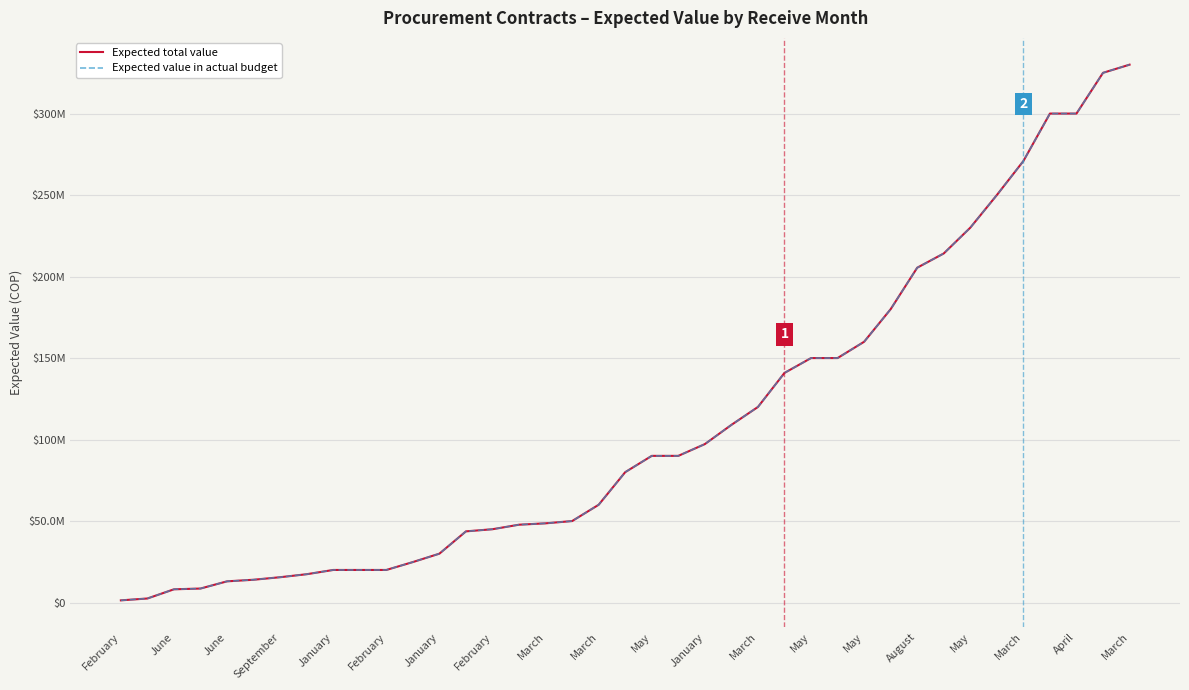

Which category has the lowest value across all series?

February